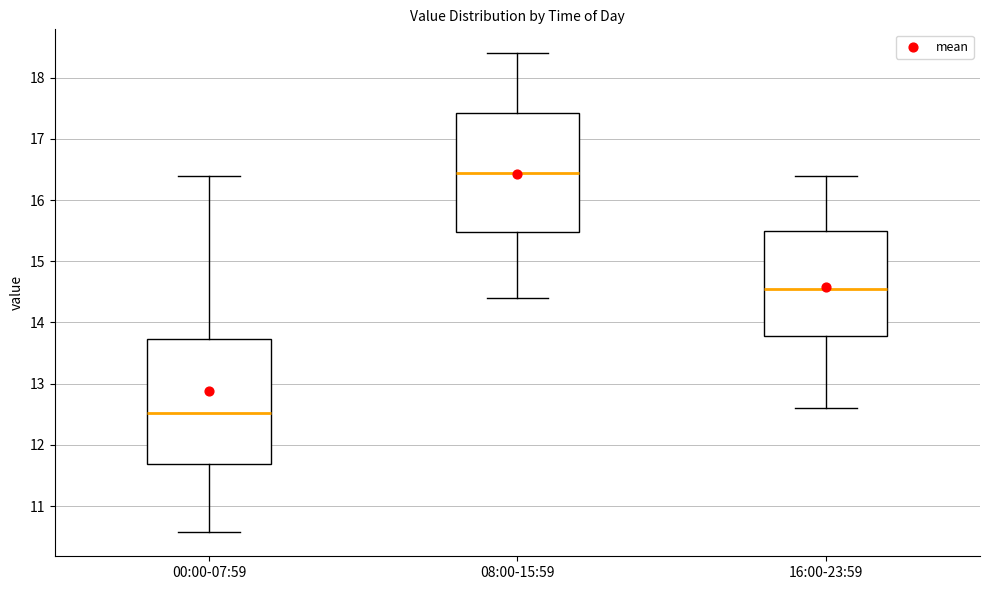

Where does the upper whisker of the box for 16:00-23:59 end on the y-axis? The values are not printed on the chart, so give them approximately, as read against the axis.

16.4